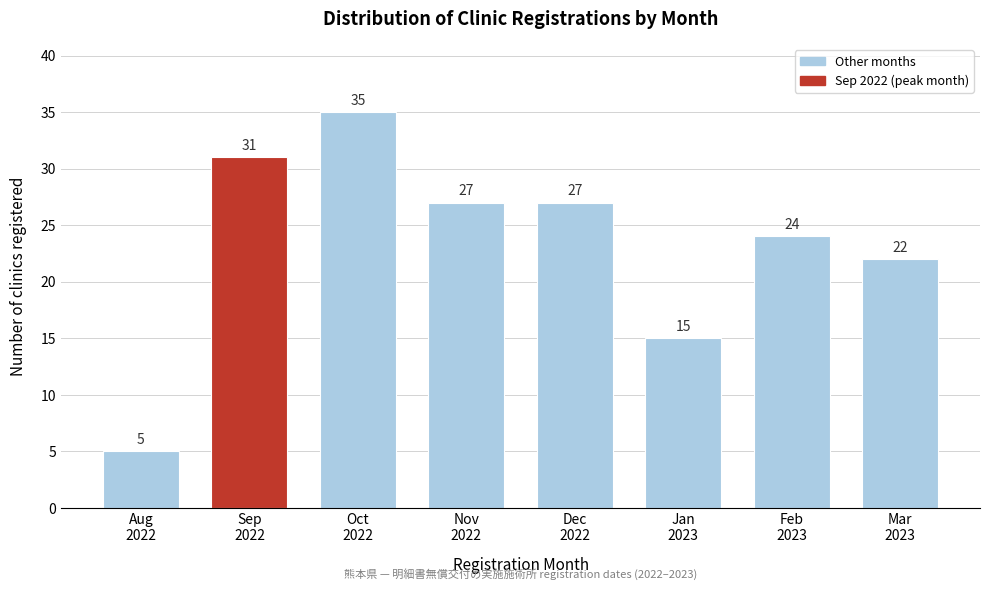

Reading right to left, list all the values displayed in this chart.

22	24	15	27	27	35	31	5